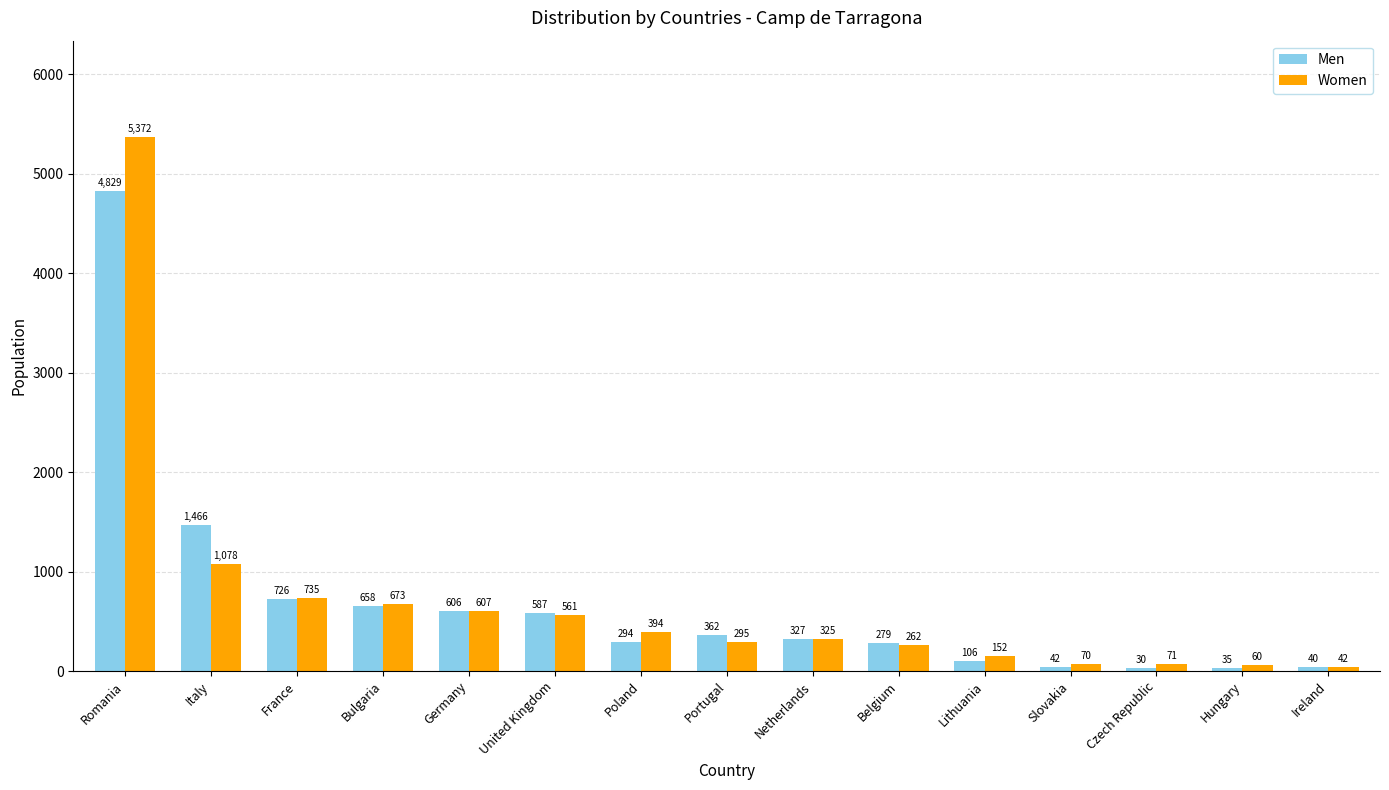

What is the difference between the highest and lowest values at Czech Republic?

41